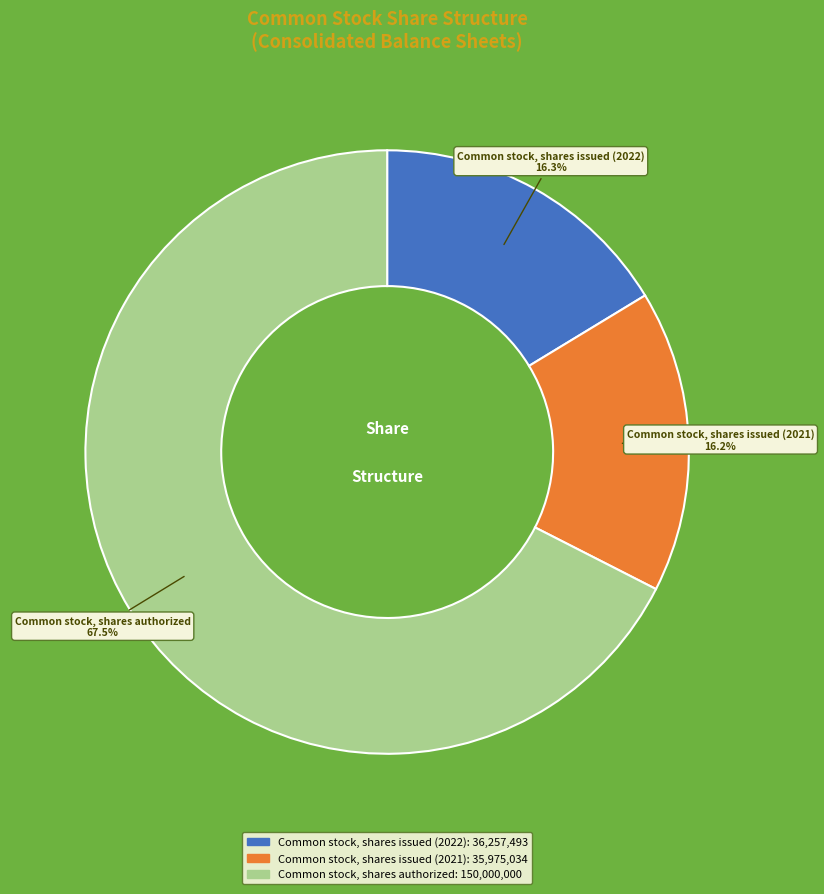

Does Common stock, shares authorized represent more than half of the total?

Yes